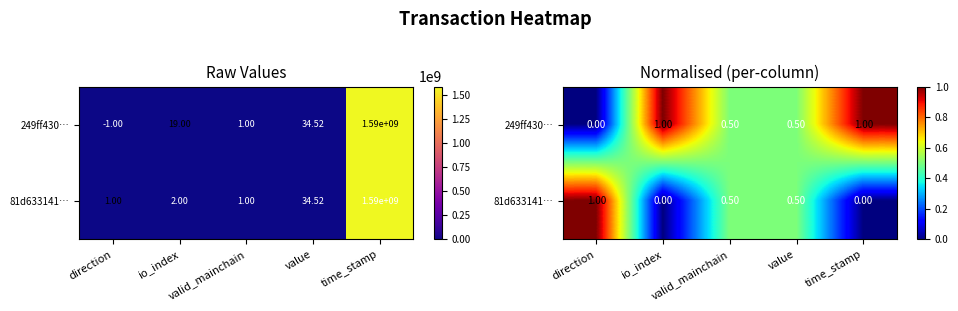

The 249ff430… series shows 1.6 at io_index. True or false?

False